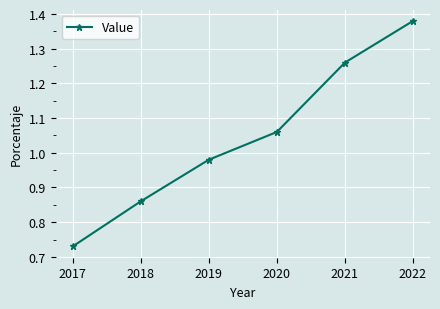

Where is the data nearest to the value 1?

2019